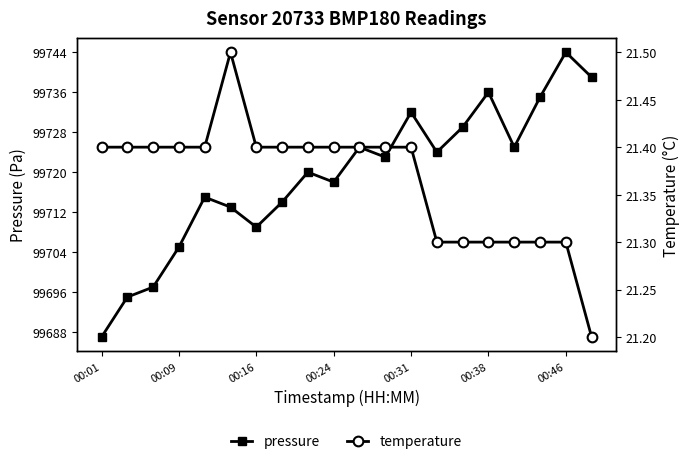

In pressure, how many points are lower than both neighbors (excluding endpoints)?

5